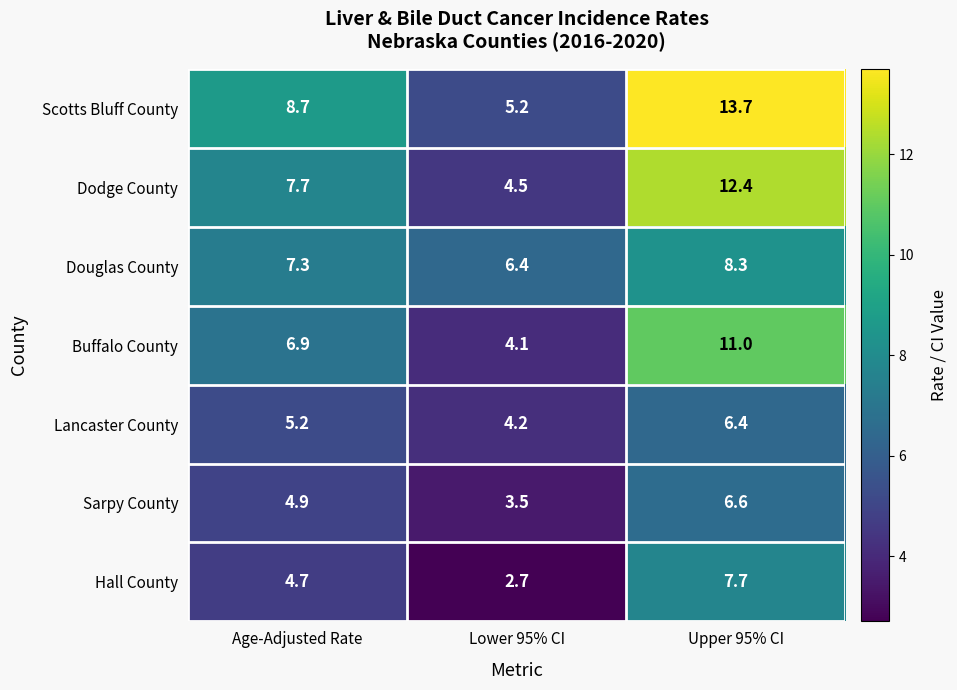

What is the maximum value for Lancaster County?

6.4